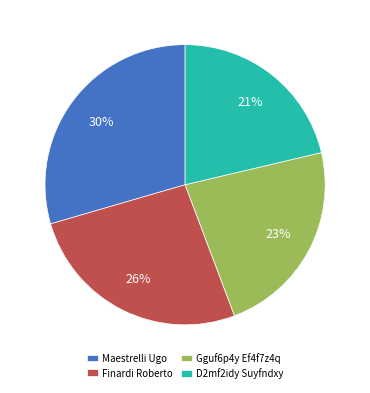

What is the ratio of the value at Gguf6p4y Ef4f7z4q to the value at Maestrelli Ugo?

0.8